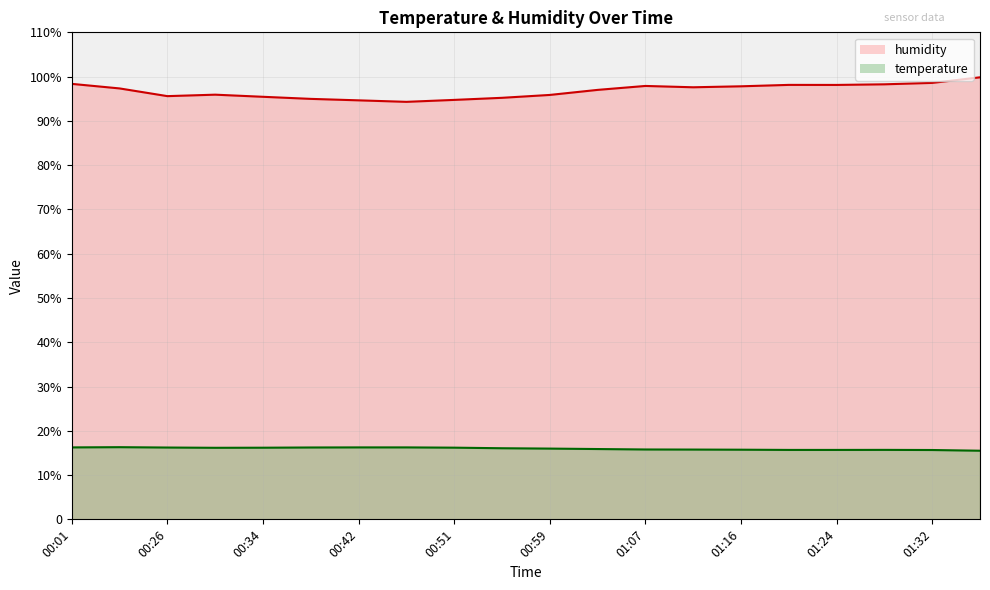

How many distinct data groups are displayed?

2